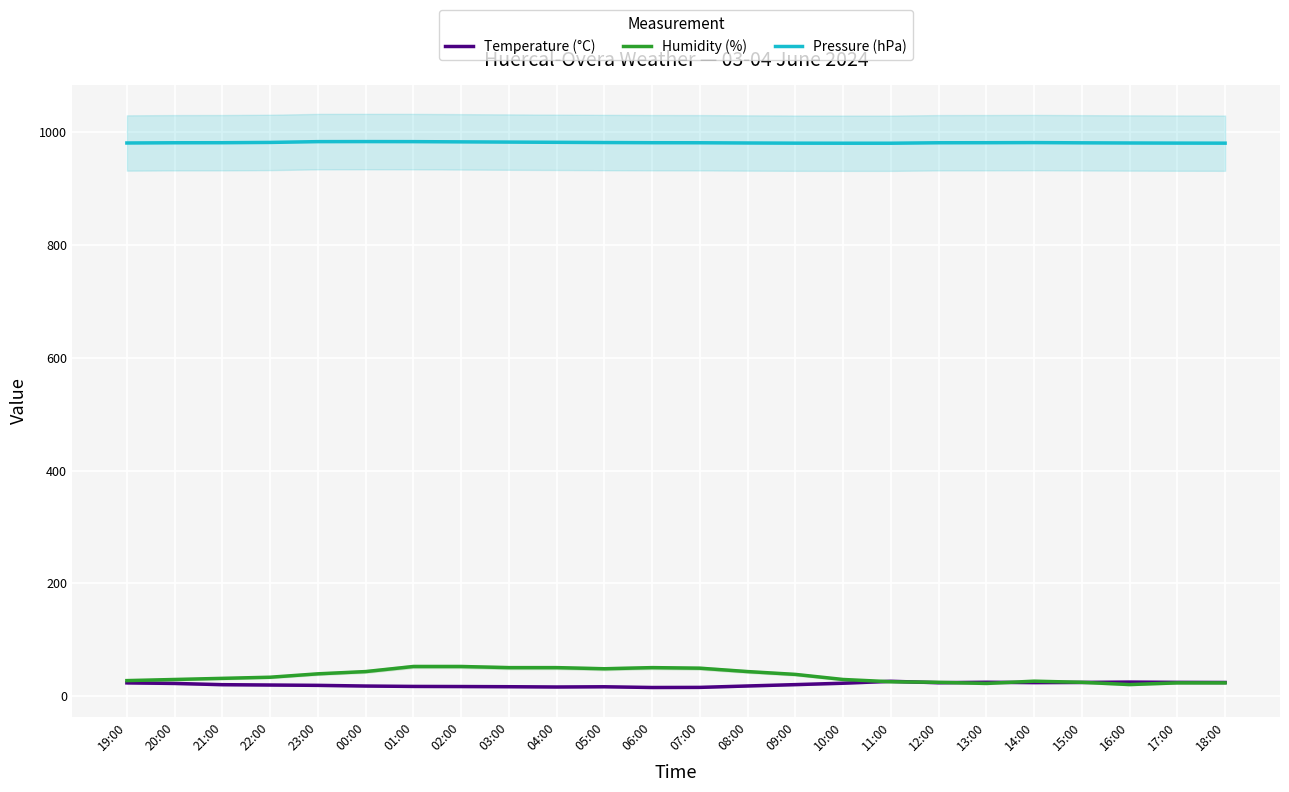

Between 08:00 and 12:00, which is larger?

12:00